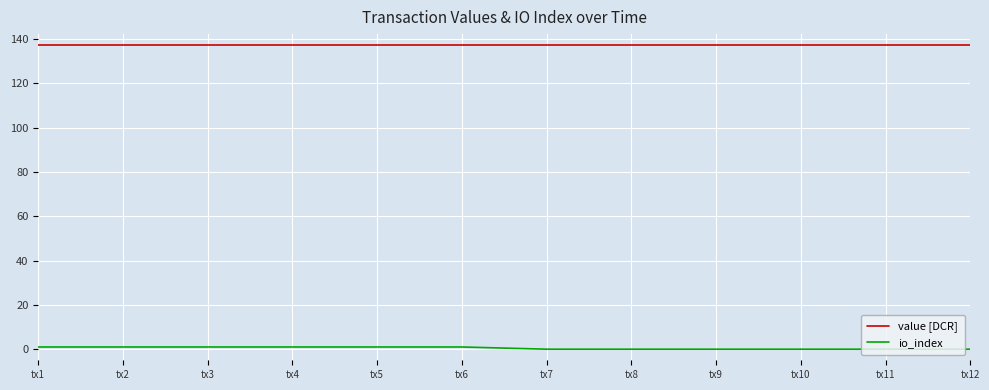

Does the chart have visible grid lines?

Yes